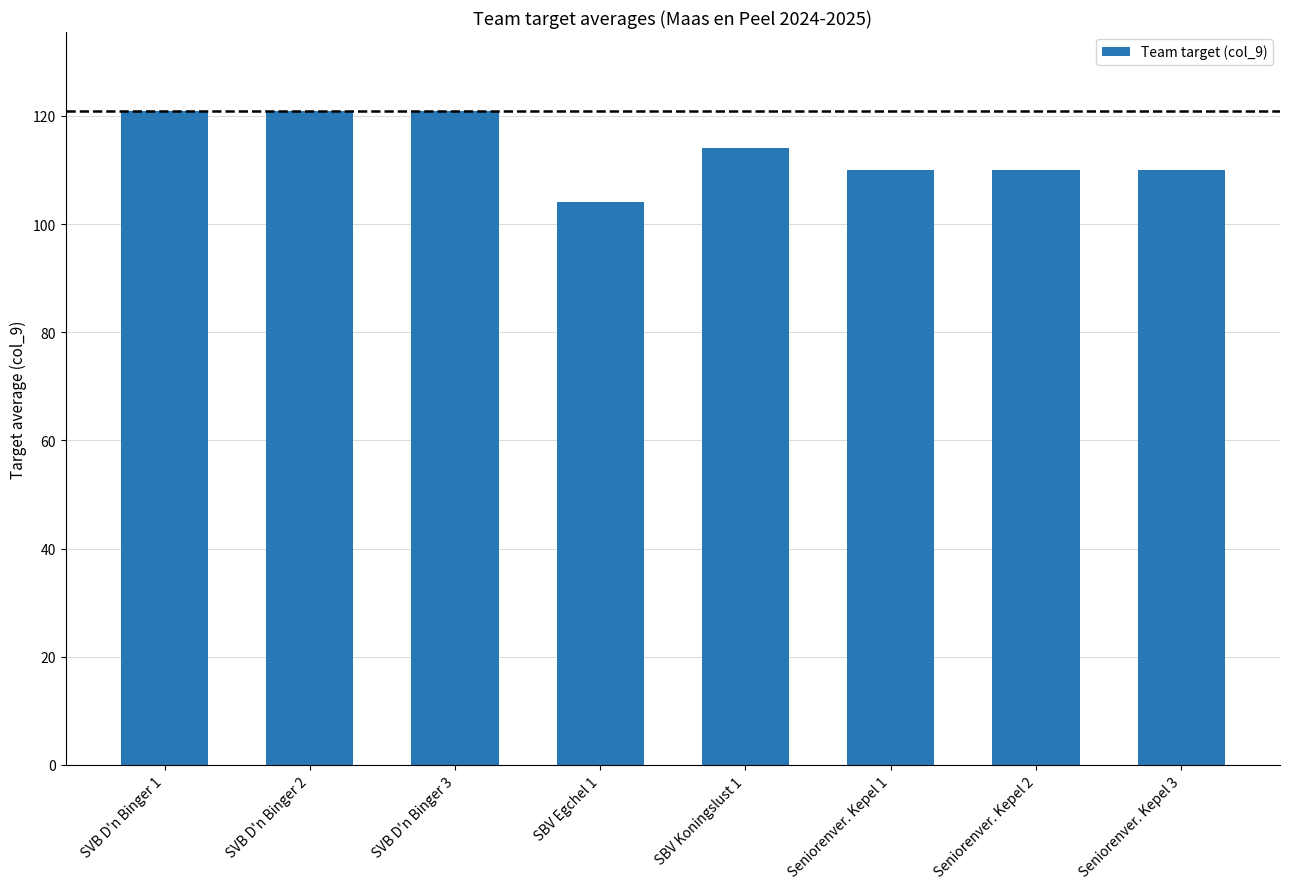

Reading left to right, transcribe all the data shown in this chart.

121	121	121	104	114	110	110	110